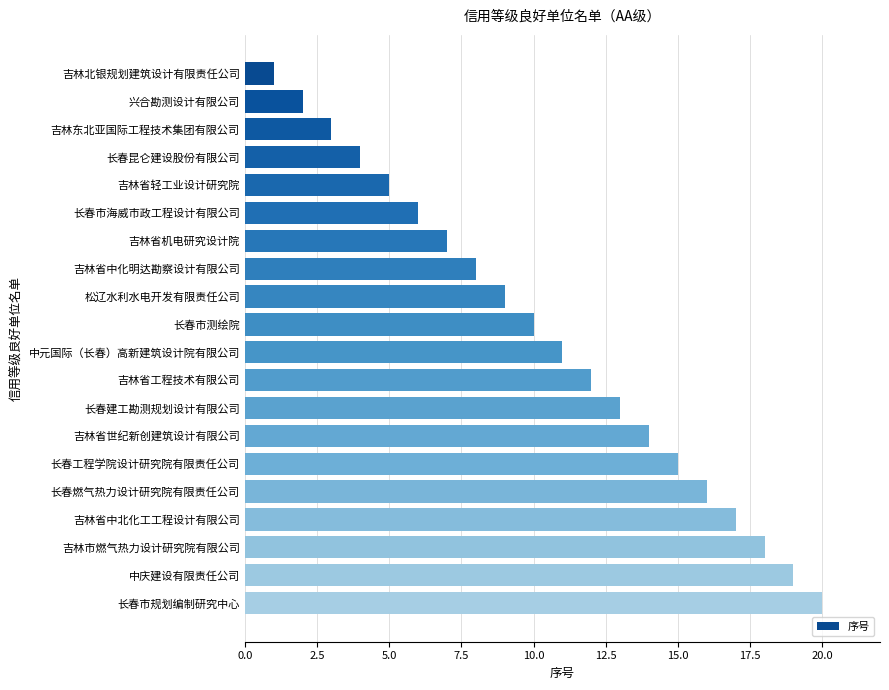

True or false: the data shows 9 at 松辽水利水电开发有限责任公司.

True